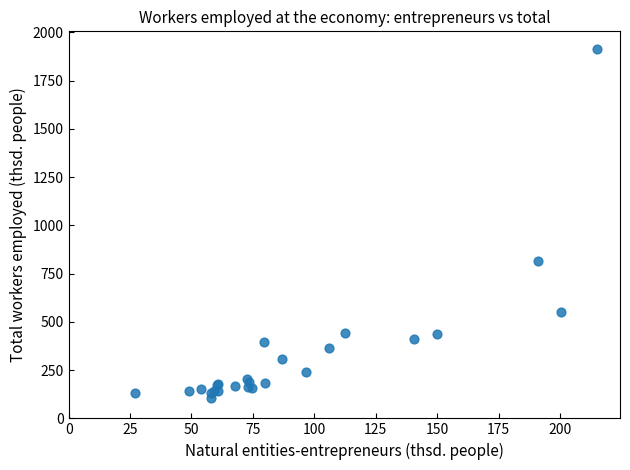

What Y value in the scatter plot is closest to 1011?

814.1